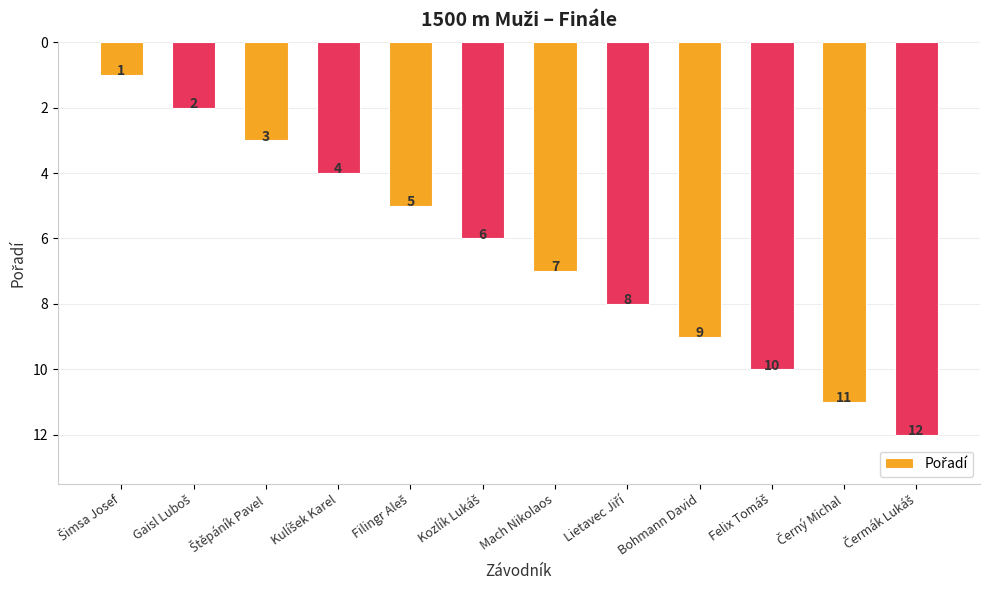

What is the value of the 6th bar from the left?

6